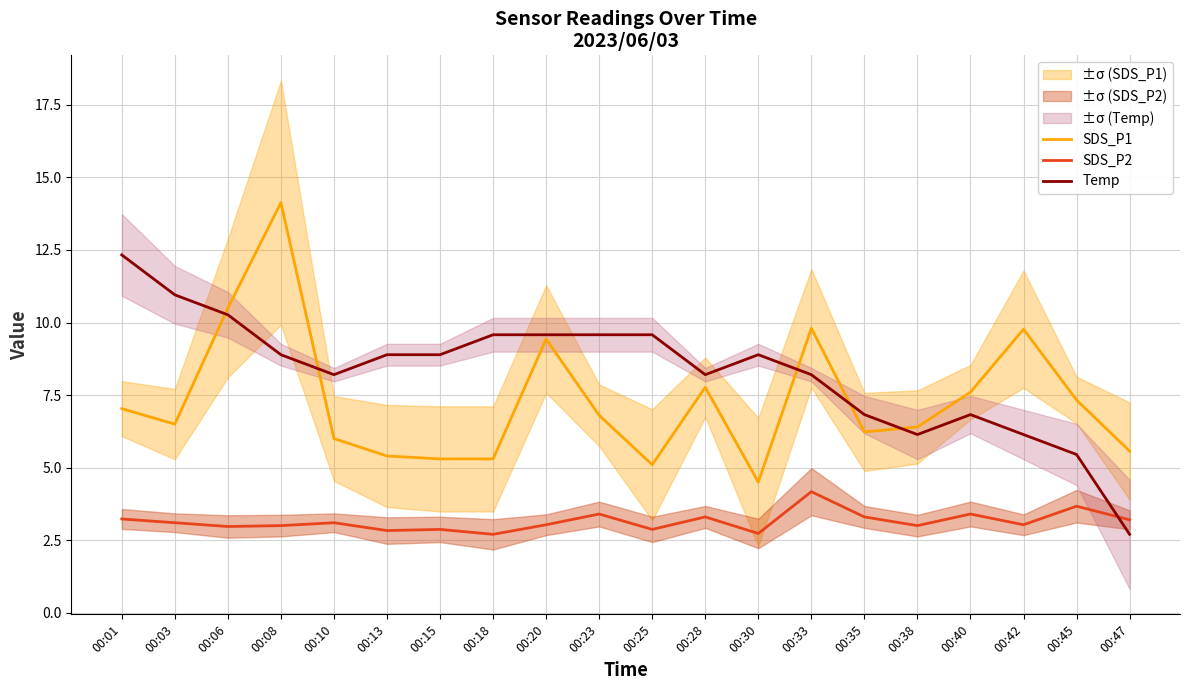

Where is SDS_P2 nearest to the value 3?

00:08